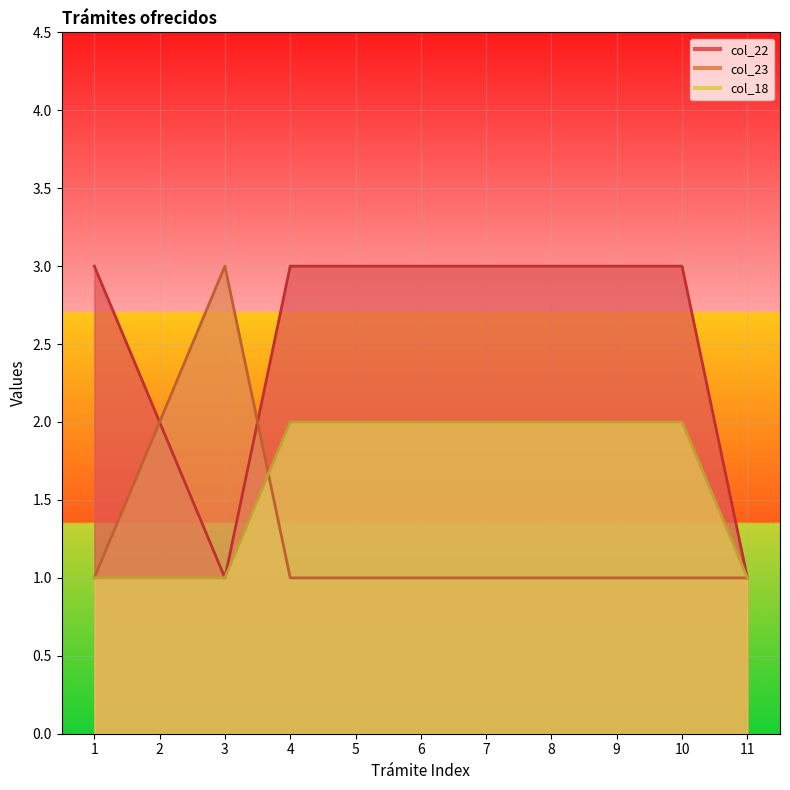

At how many categories does at least one series exceed 2?

9